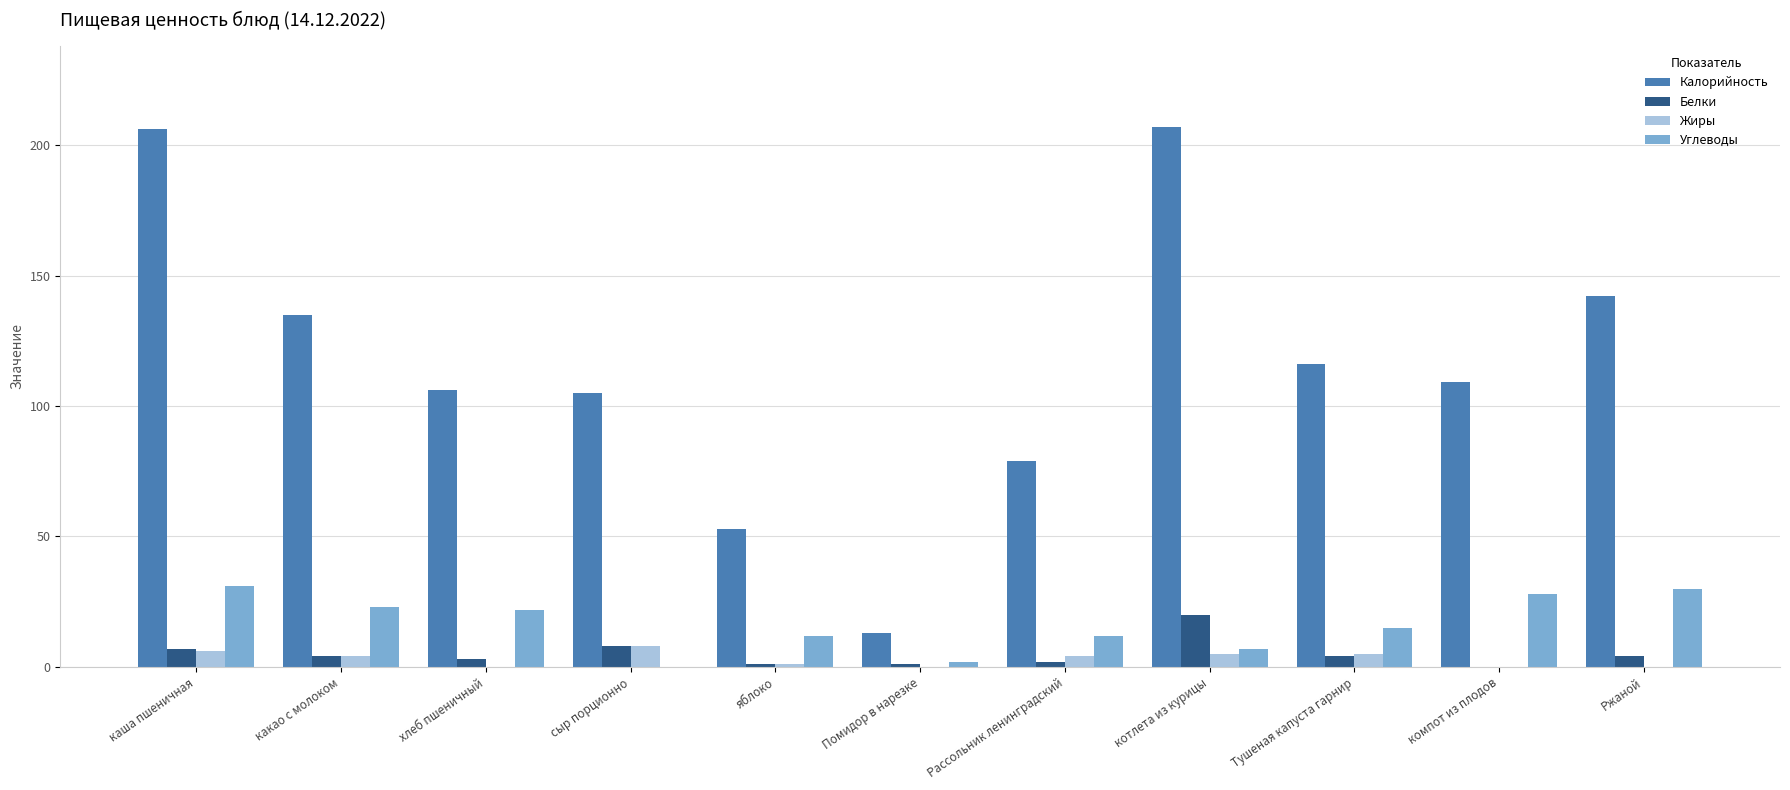

Is it true that Углеводы equals 49 at каша пшеничная?

False